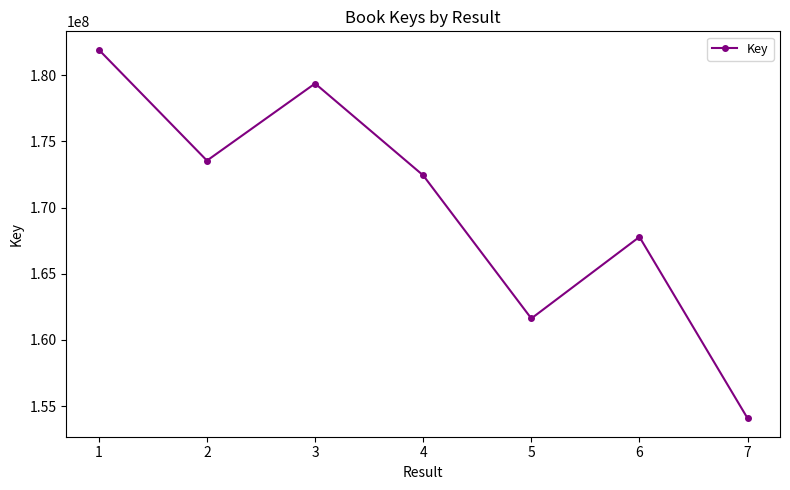

Rank the categories by value from highest to lowest.

1, 3, 2, 4, 6, 5, 7